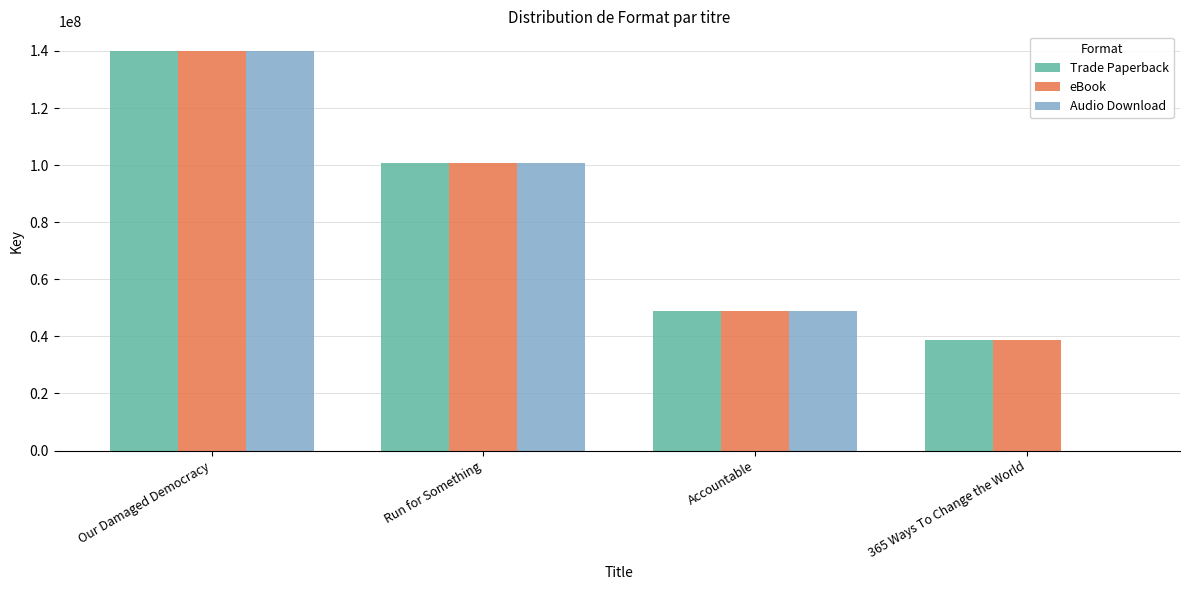

Are the bars horizontal?

No